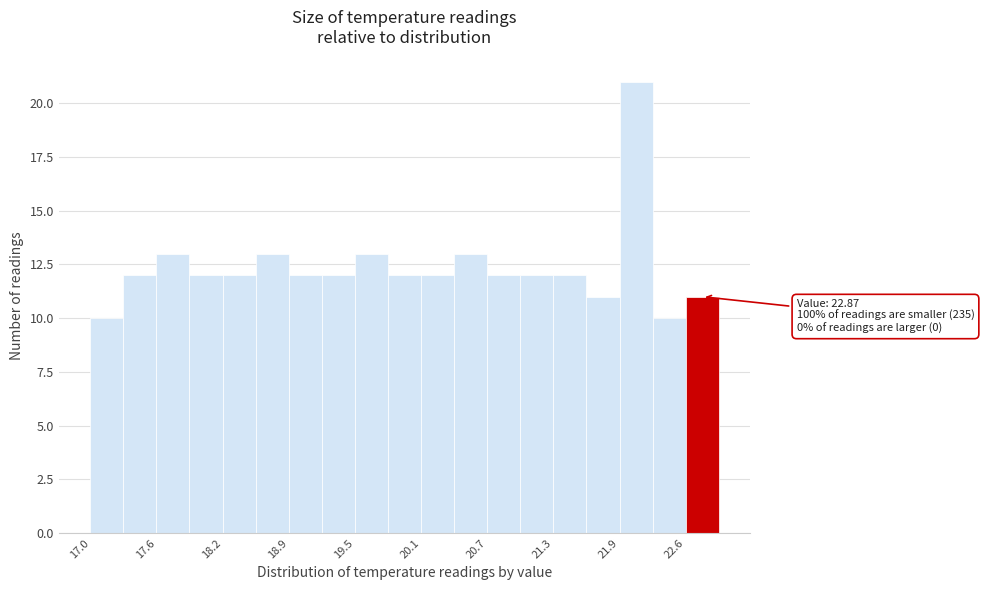

Around what value on the x-axis is the tallest bar? Give the approximate position of its centre, as read against the axis.

22.1